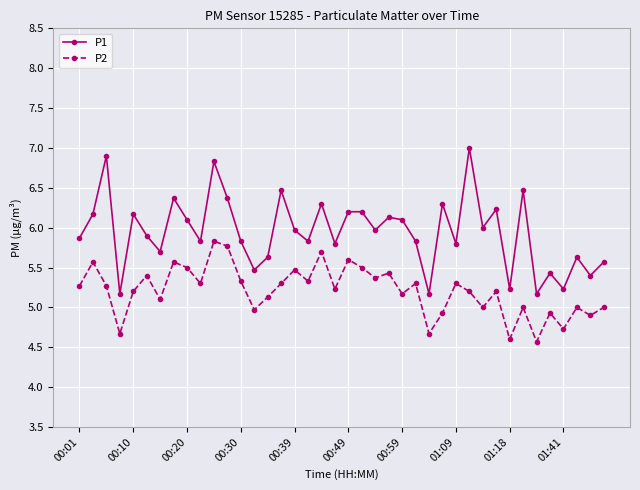

What is the value of the P1 point at the 8th from the left?

6.4